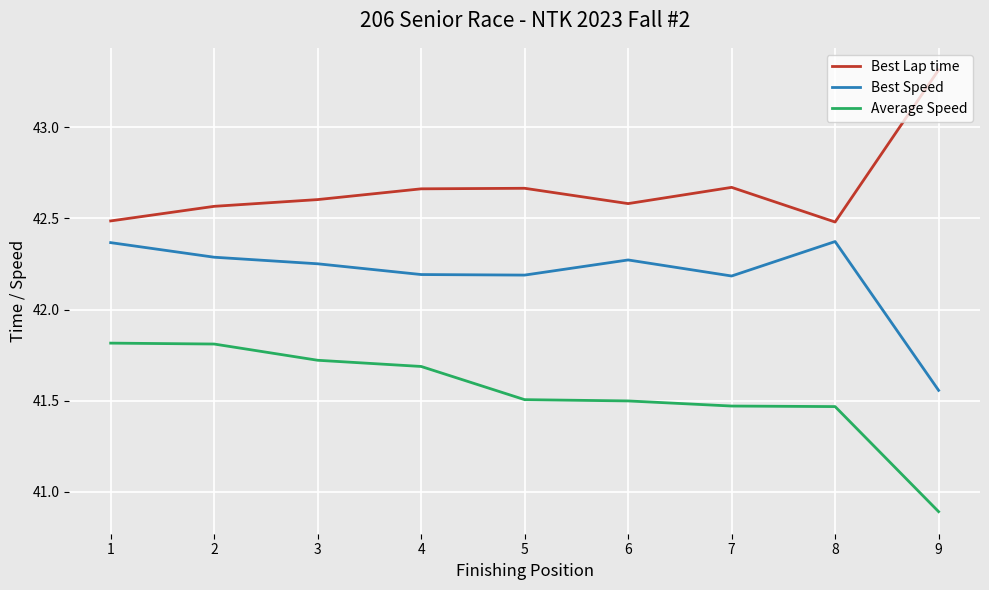

True or false: Average Speed and Best Lap time intersect in this chart.

False